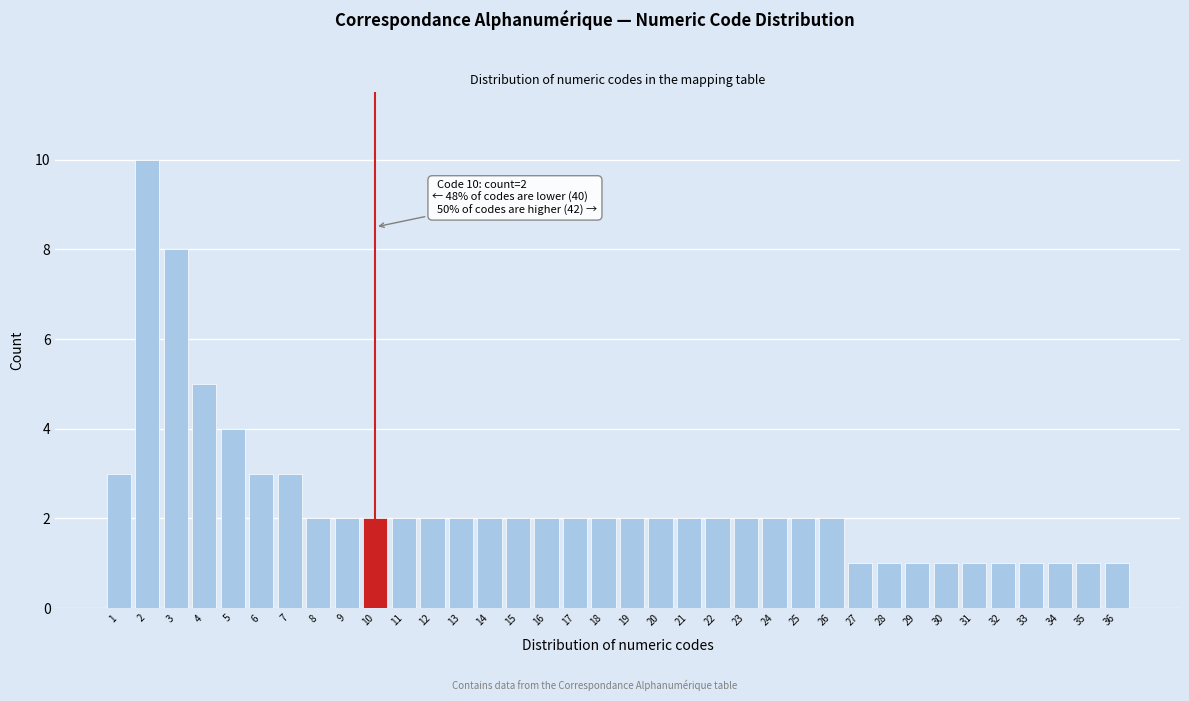

What is the ratio of the value at 33 to the value at 27?

1.0